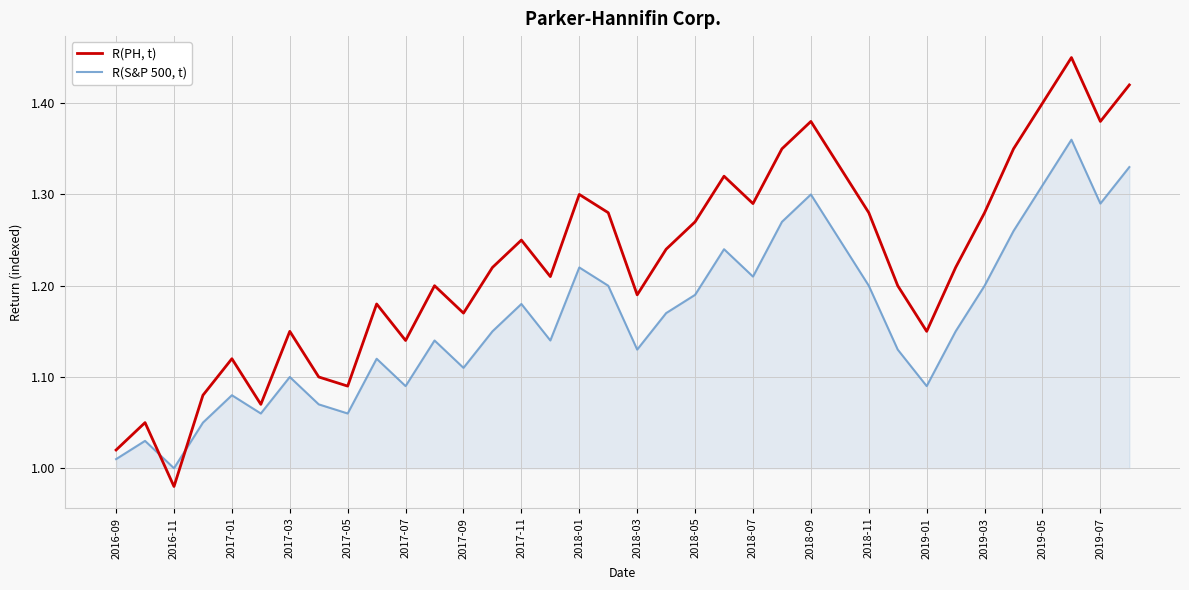

Rank the series by their maximum value, from highest to lowest.

R(PH, t), R(S&P 500, t)